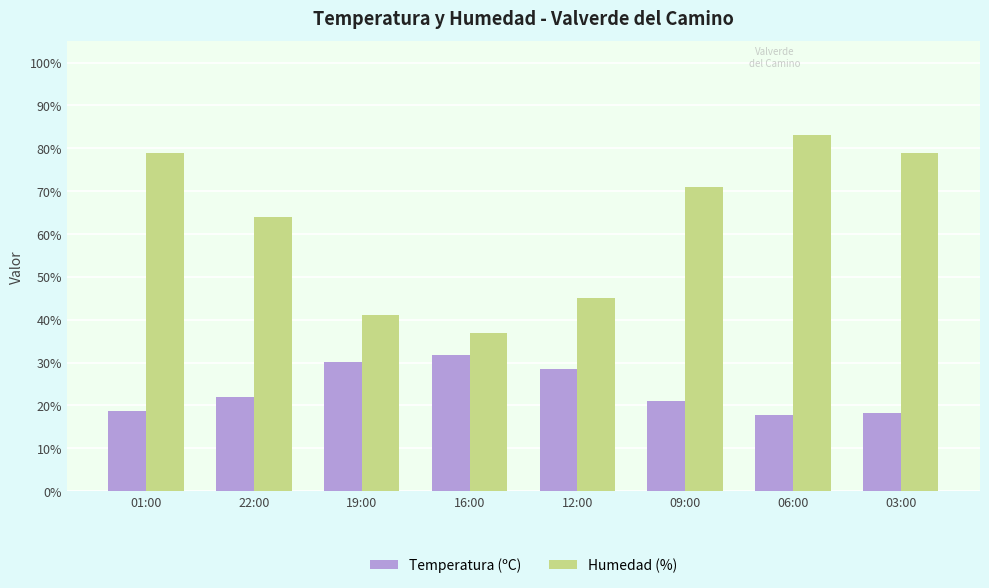

Which series has the largest total across all categories?

Humedad (%)